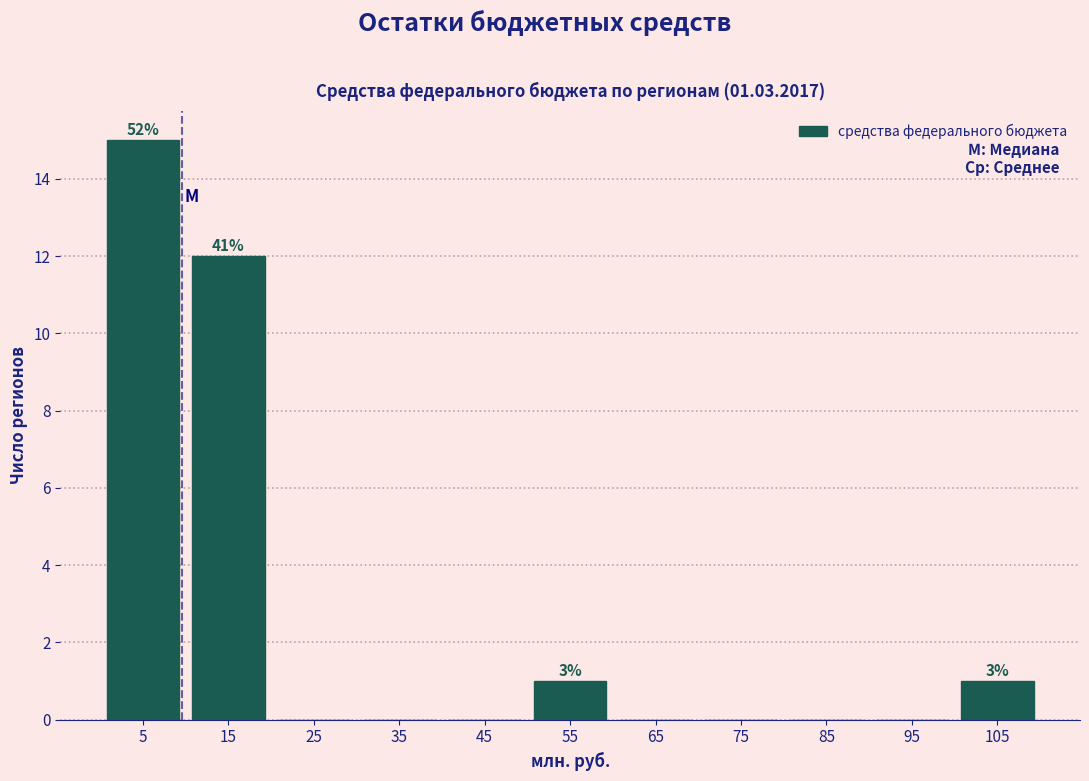

Which range on the x-axis has the tallest bar?

0 to 10